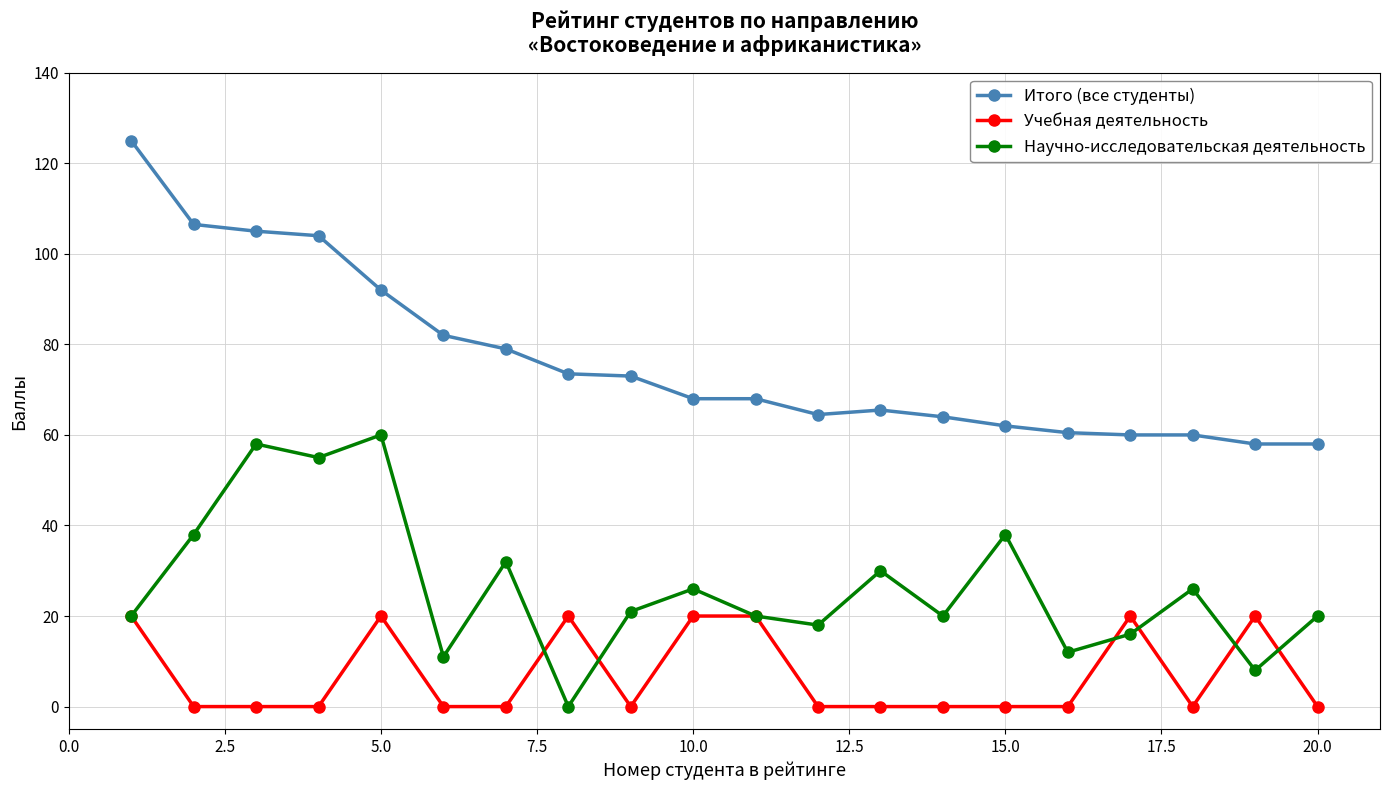

True or false: Научно-исследовательская деятельность and Учебная деятельность cross at least once.

True